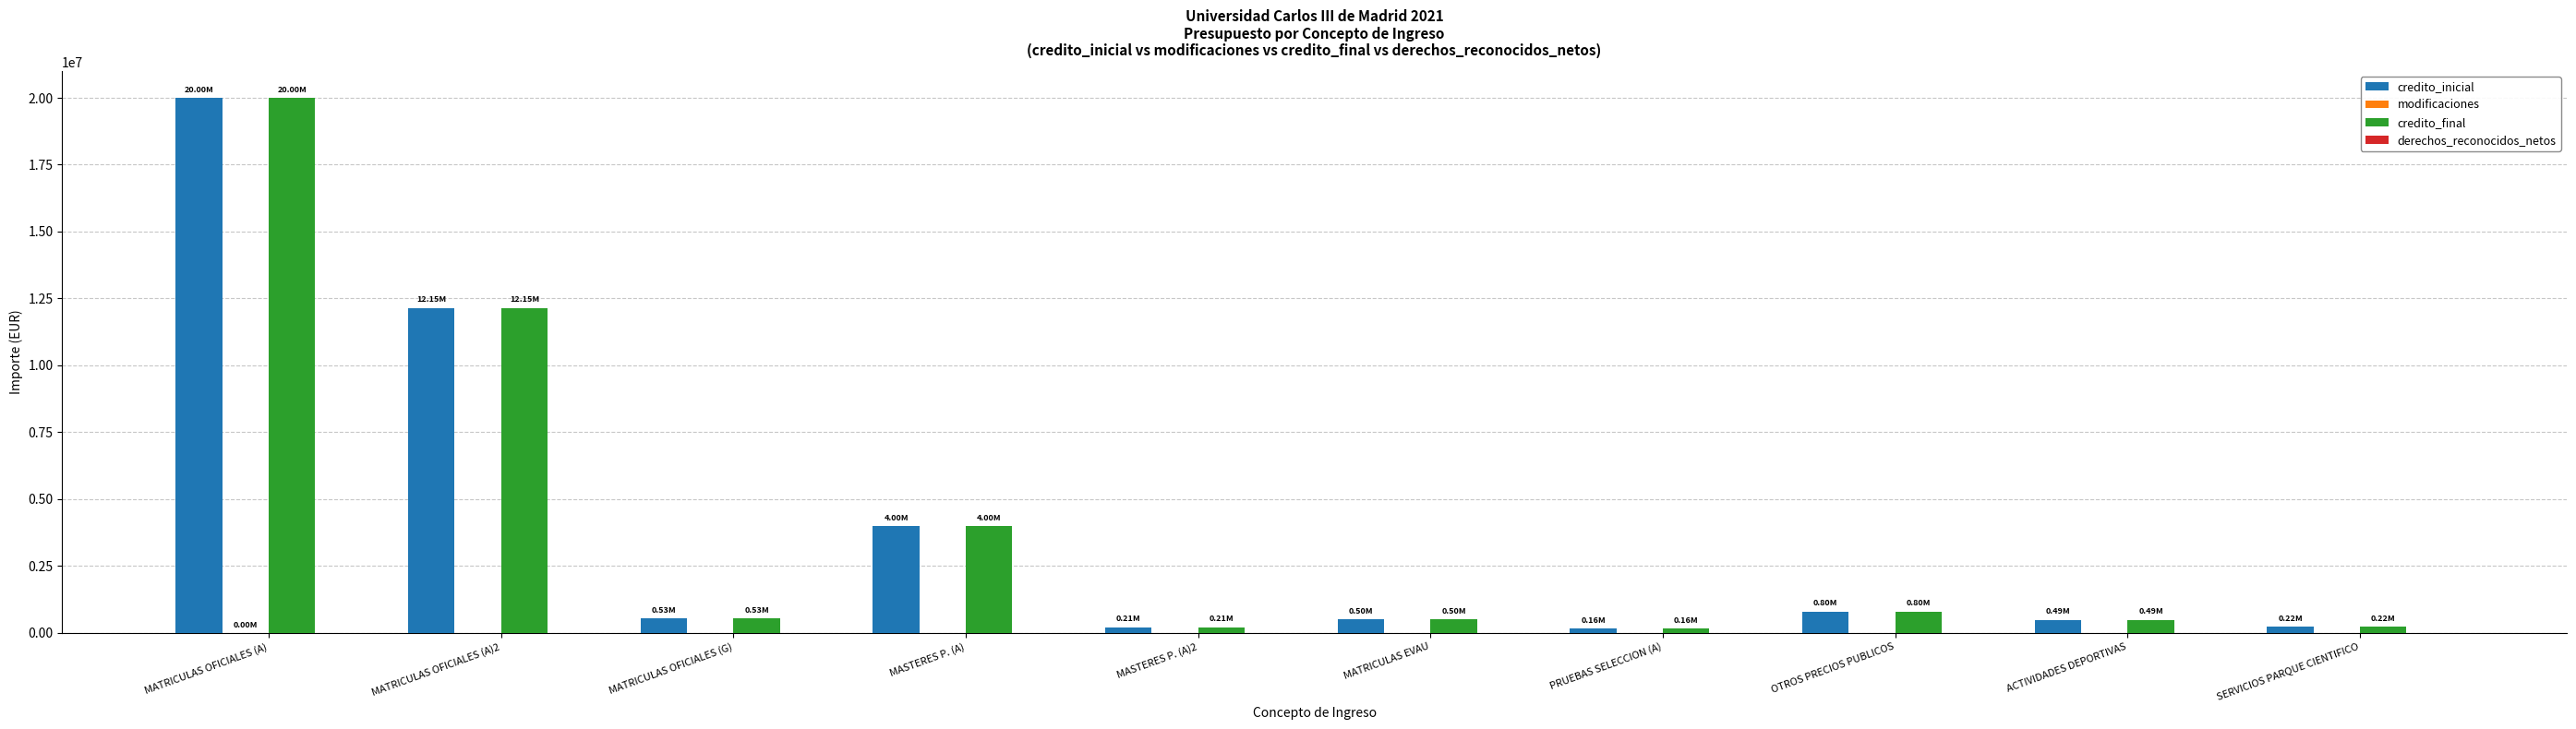

What is the sum of the credito_final values at MASTERES P. (A)2 and MATRICULAS EVAU?

712000